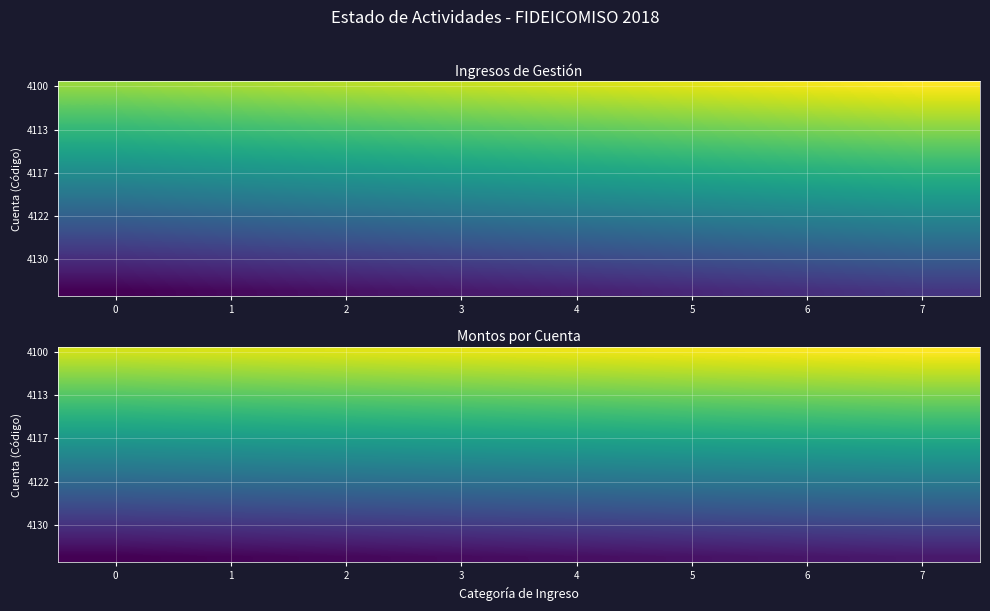

The value of row_0 at 0 is 0.5. True or false?

False